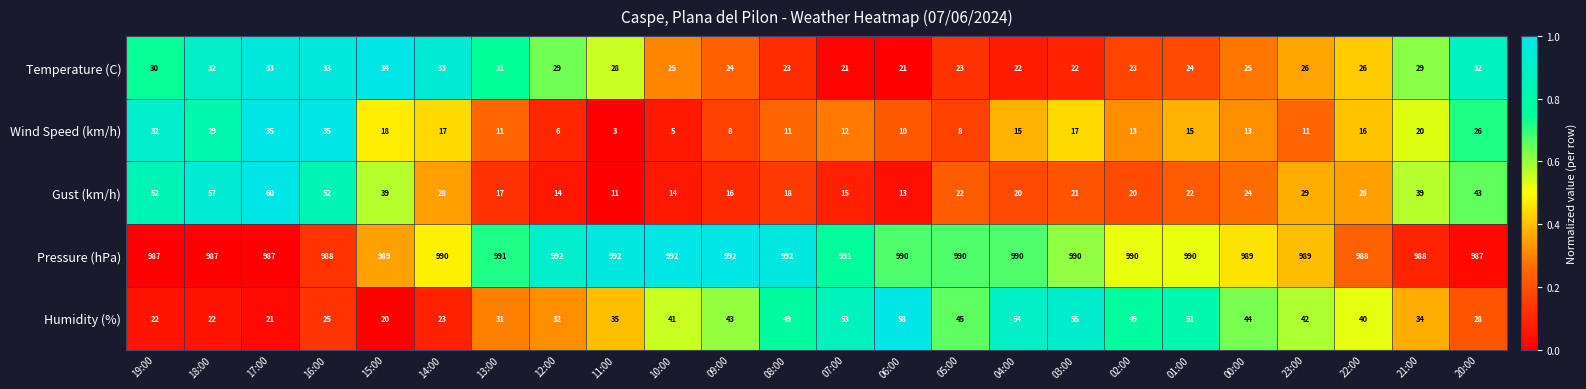

The value of Wind Speed (km/h) at 19:00 is 10. True or false?

False